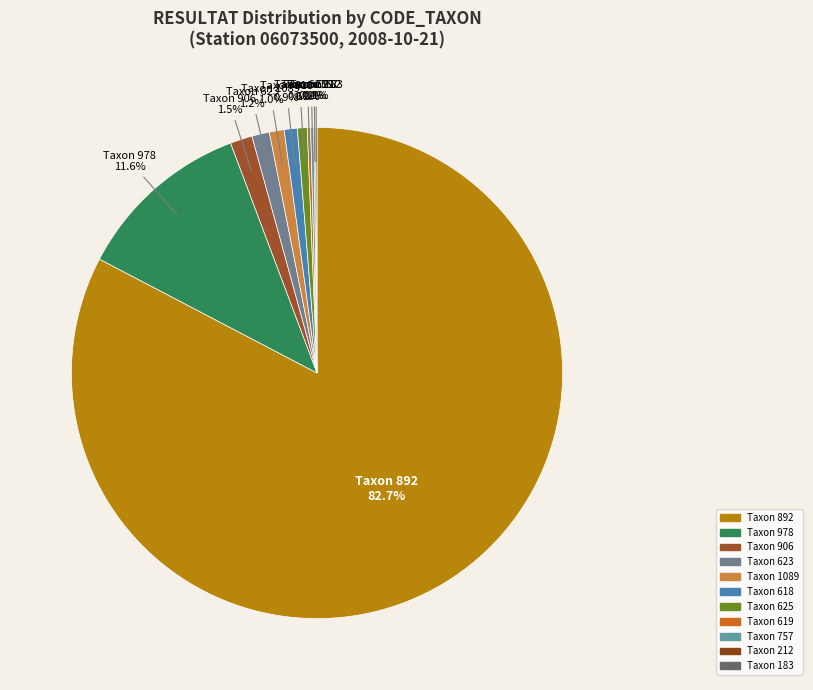

How many slices are in this pie chart?

11